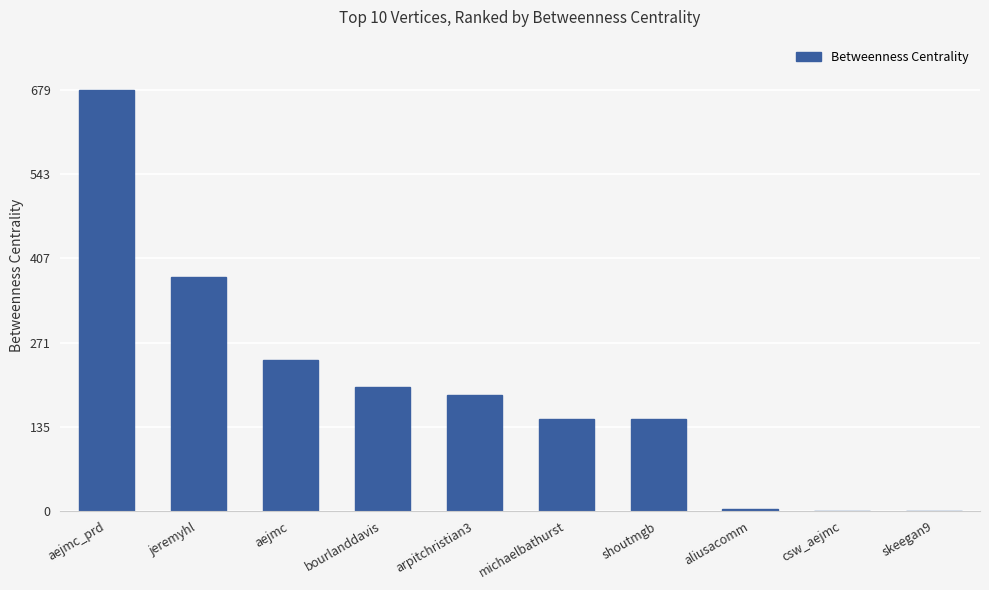

True or false: the data shows 104.9 at bourlanddavis.

False